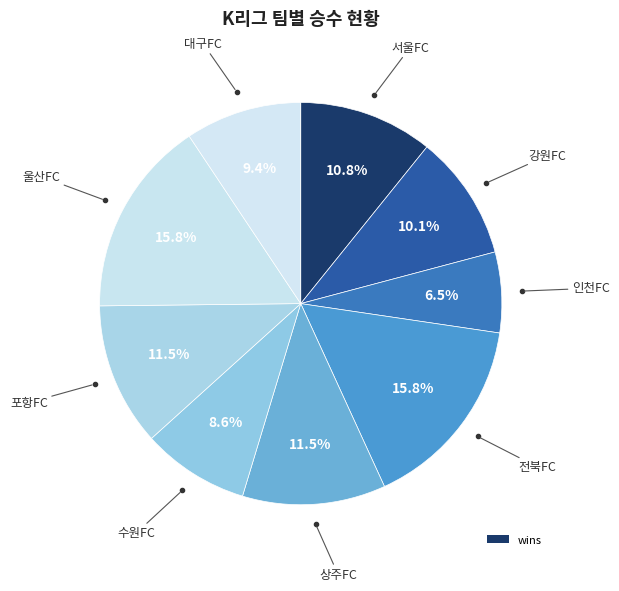

How many segments does this pie chart have?

9